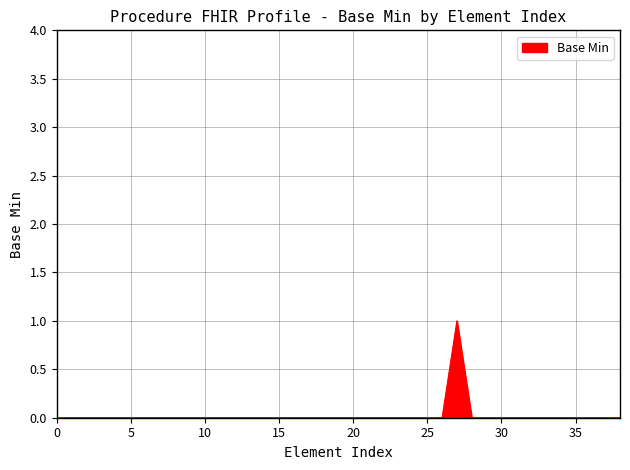

Does the chart have visible grid lines?

Yes